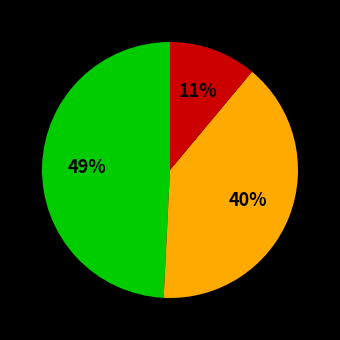

How many segments does this pie chart have?

3